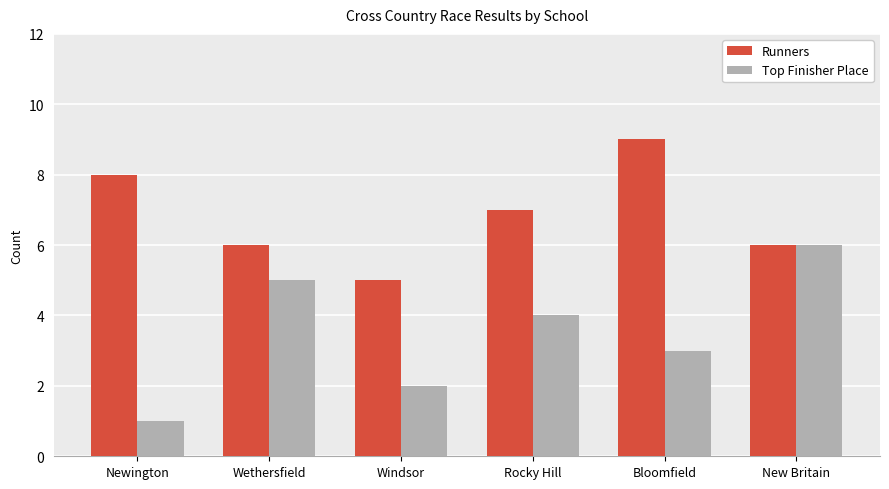

What is the spread (max minus min) of values at Rocky Hill?

3